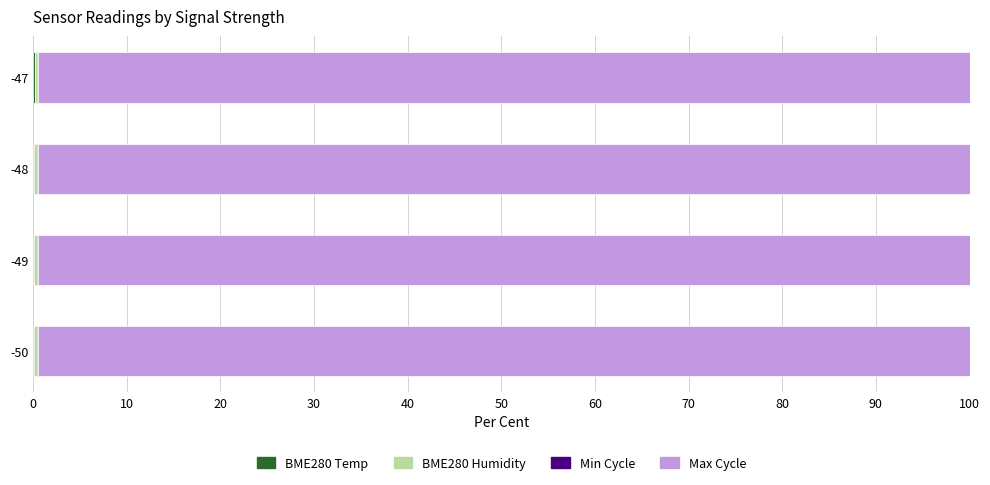

Count the number of categories in the chart.

4